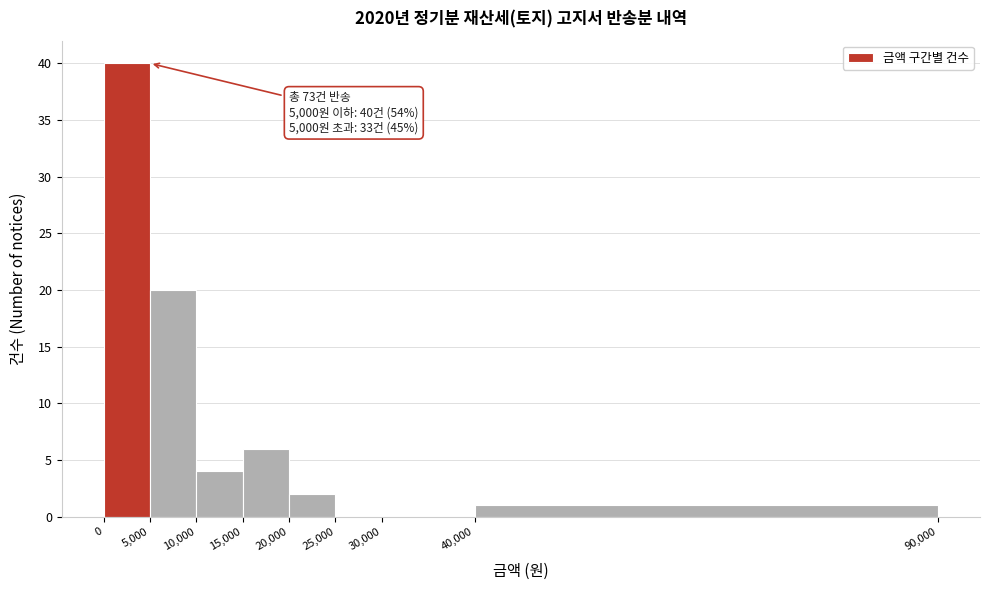

Over which range of the x-axis is the bar tallest?

0 to 5,000